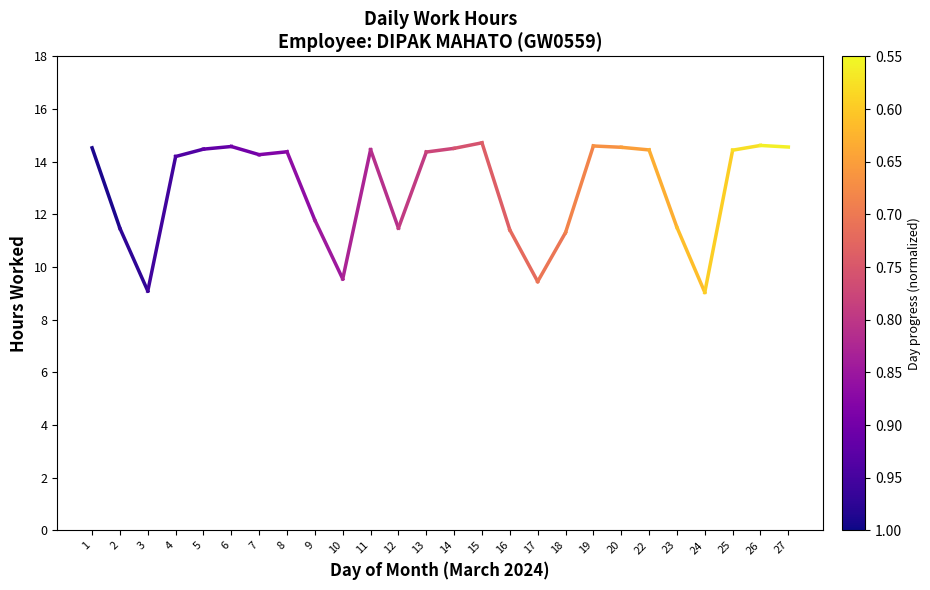

Which has a higher value, 2 or 1?

1